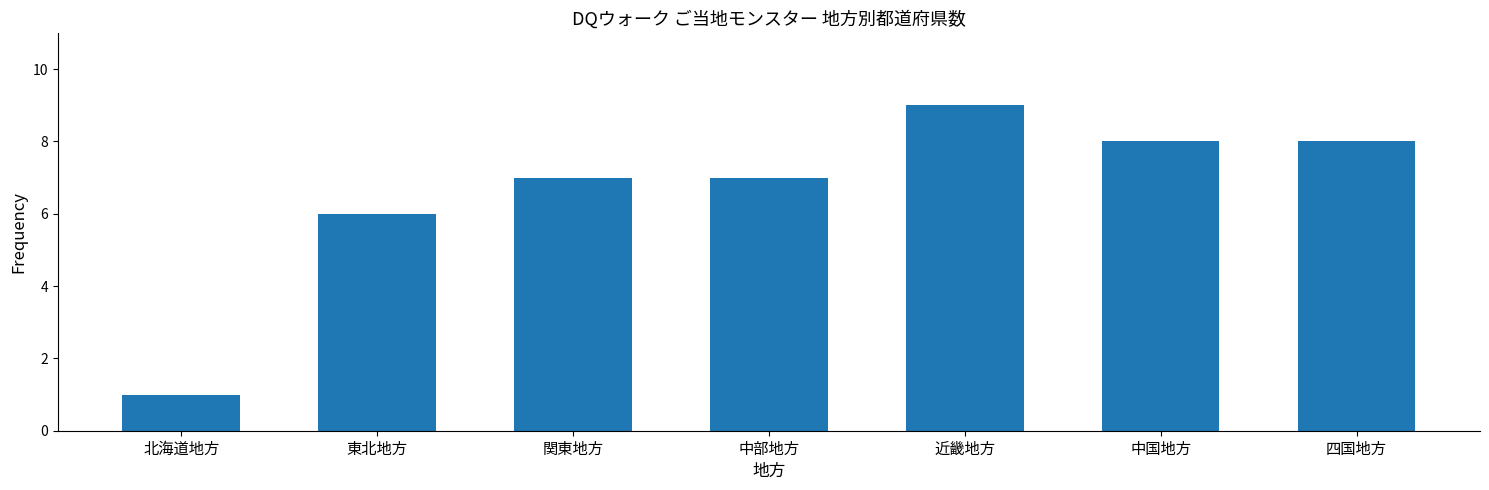

What is the sum of the values at 近畿地方 and 中部地方?

16